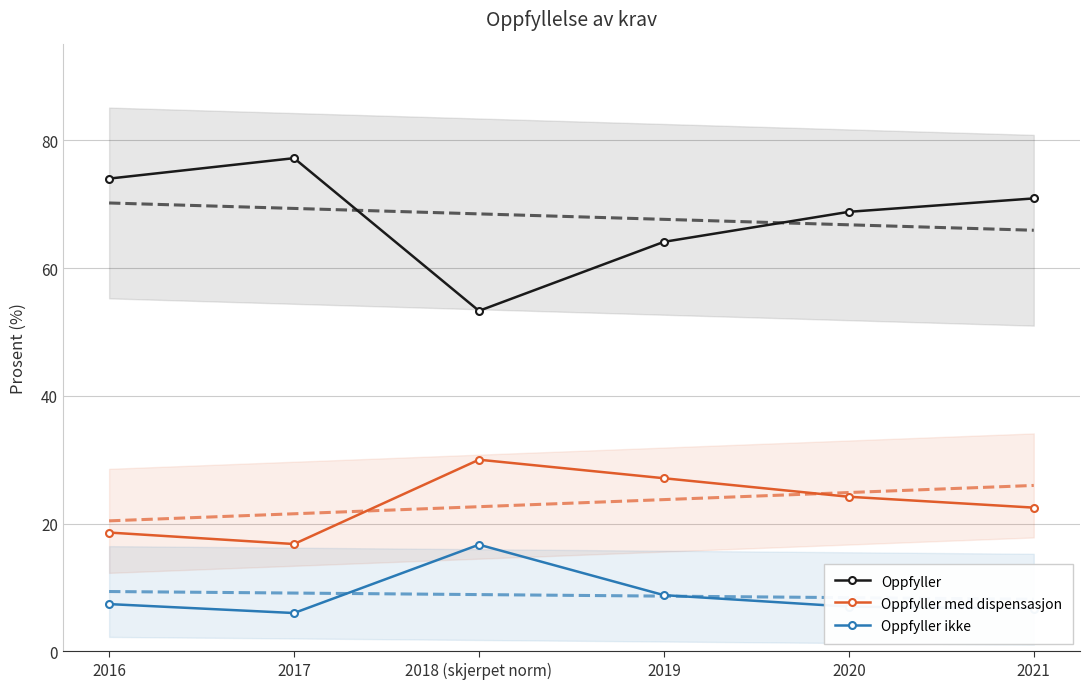

What is the label of the 3rd point from the left?

2018 (skjerpet norm)